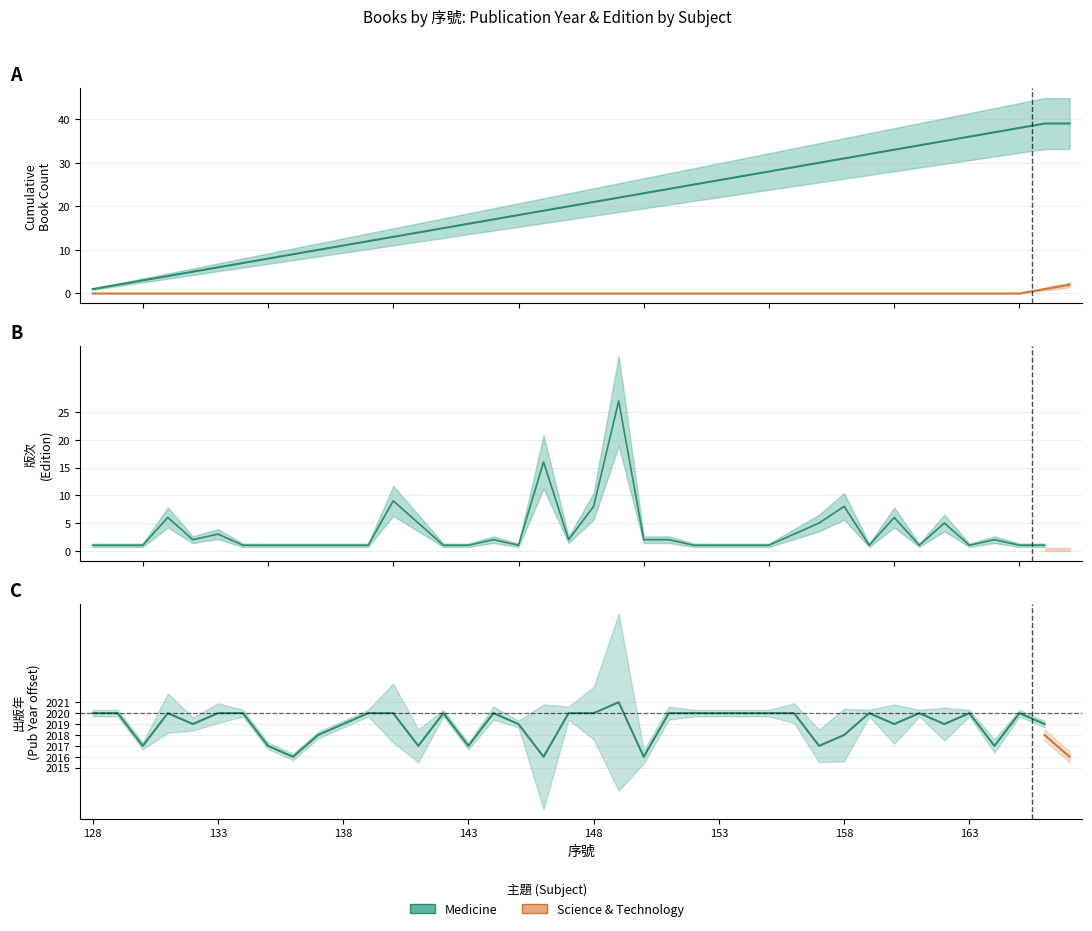

What is the difference between the maximum and minimum values?

5